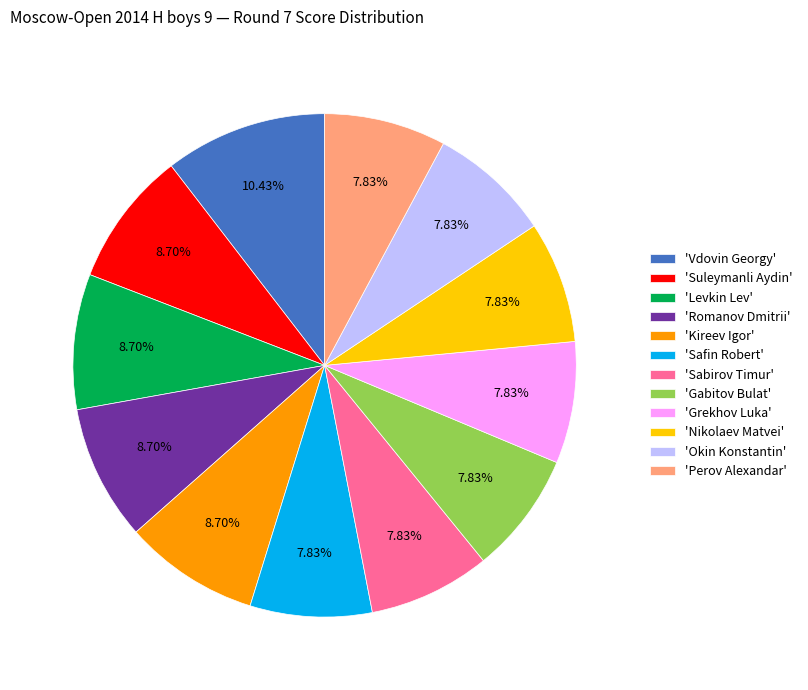

What is the largest slice in the pie chart?

'Vdovin Georgy'